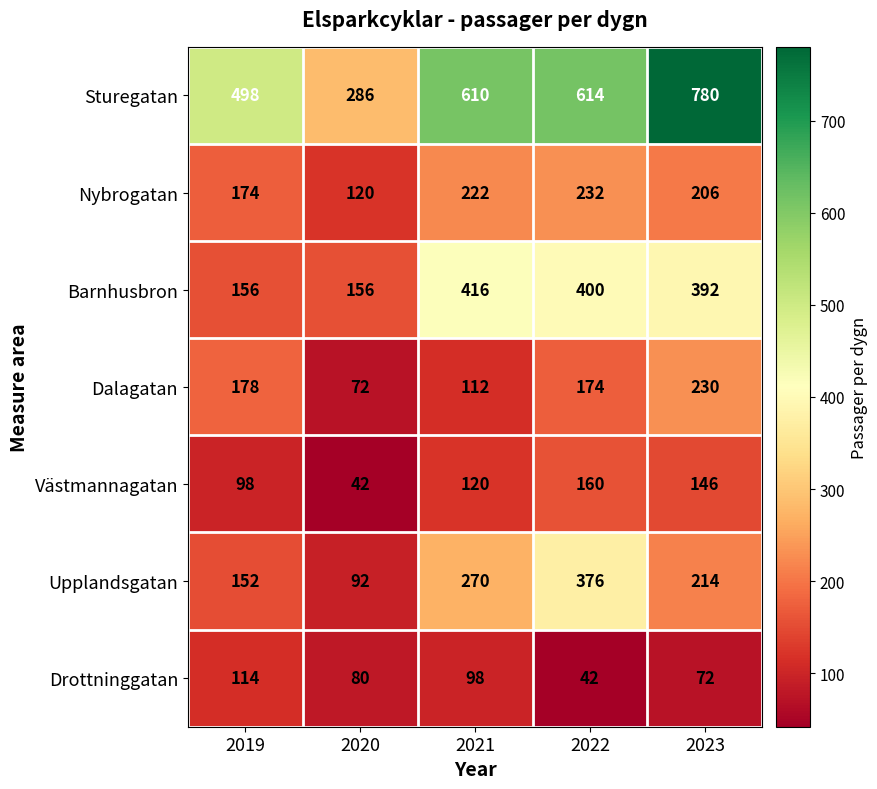

How many series are shown in this chart?

7